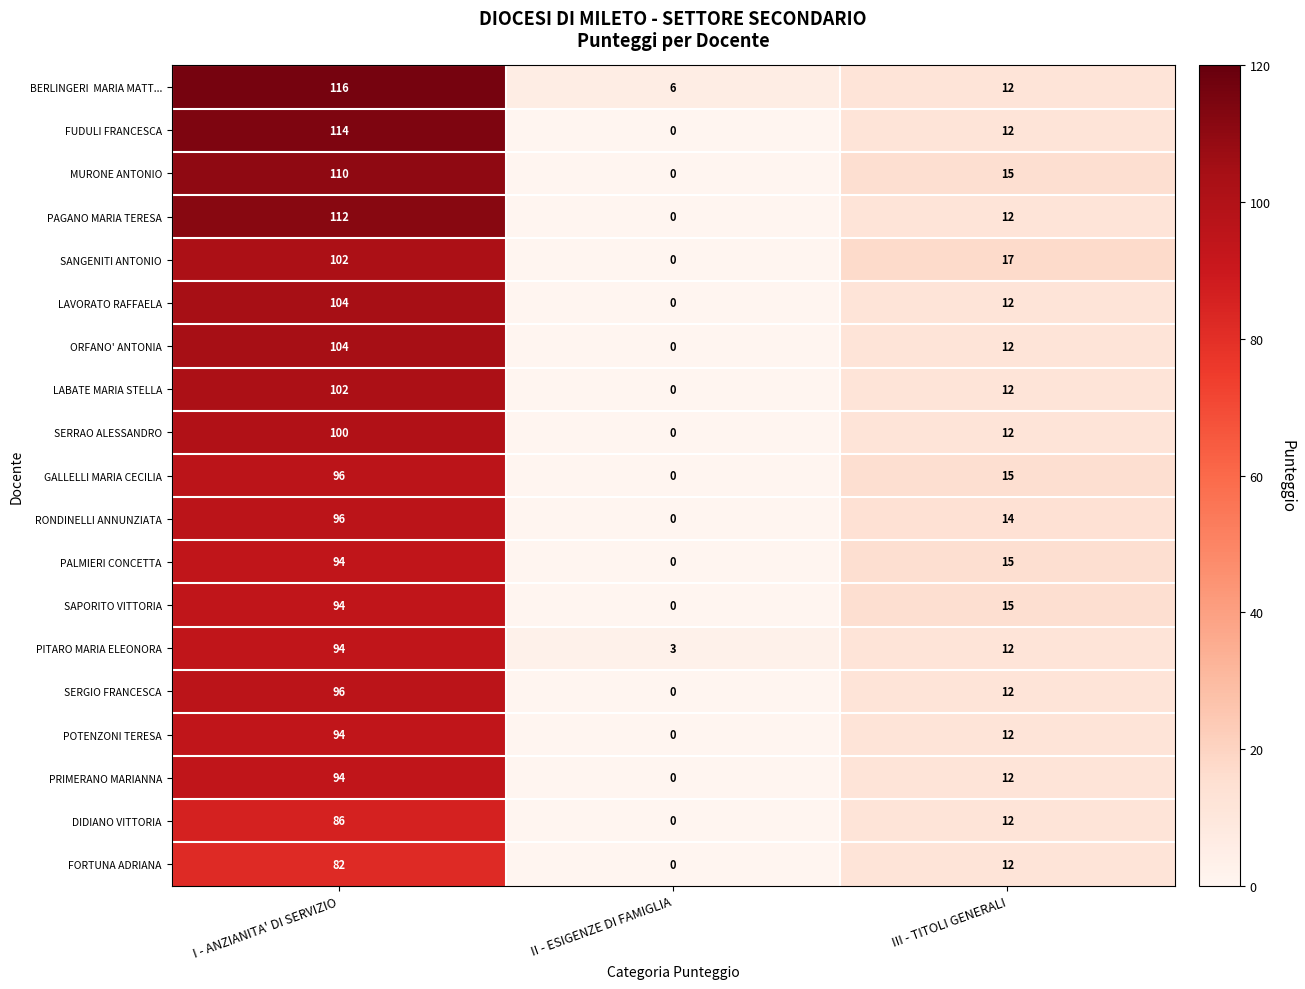

At which category is the sum across all series the highest?

I - ANZIANITA' DI SERVIZIO